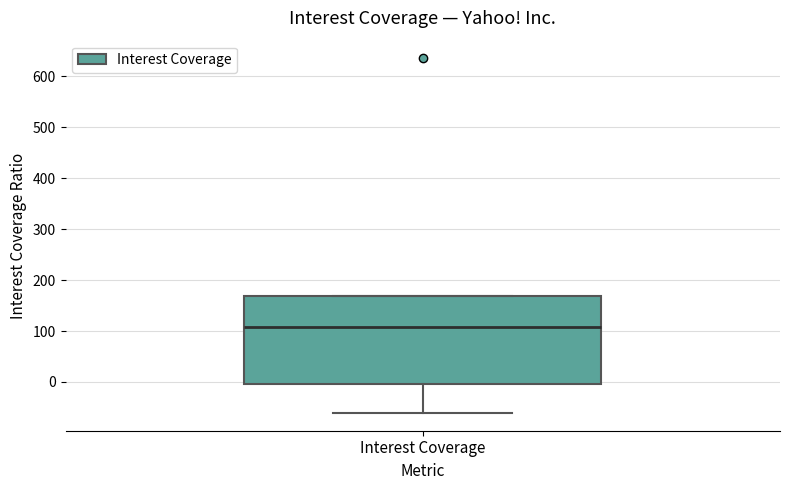

Transcribe this box plot: give where the median line is, the range the box spans, and where the two whiskers end, as read against the y-axis. The values are not printed on the chart, so give them approximately, as read against the axis.

median 110, box 0 to 170, whiskers -60 to 170